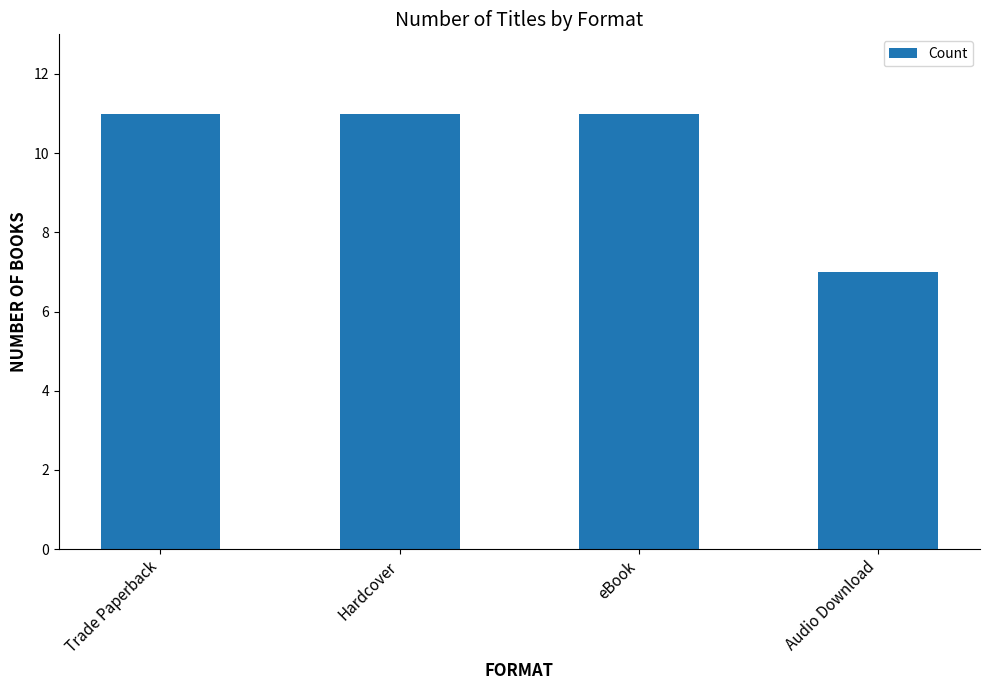

What position from the left is Trade Paperback?

1